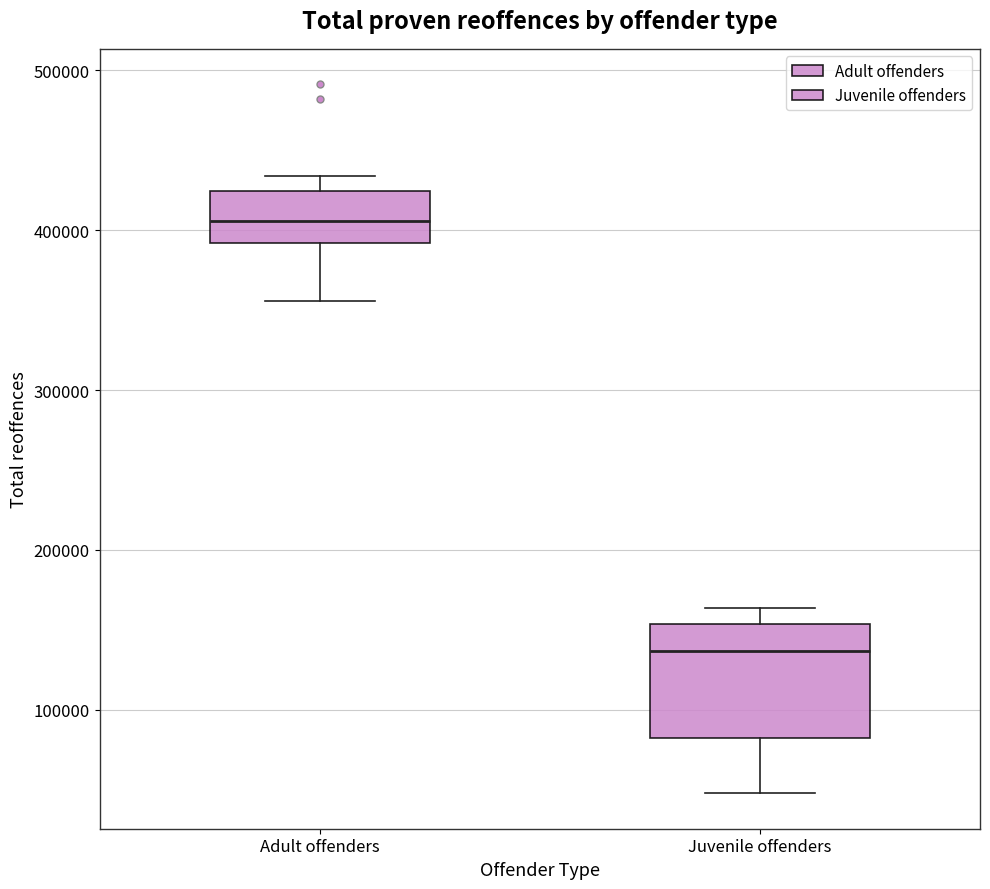

Which box is the tallest, from its lower edge to its upper edge?

Juvenile offenders